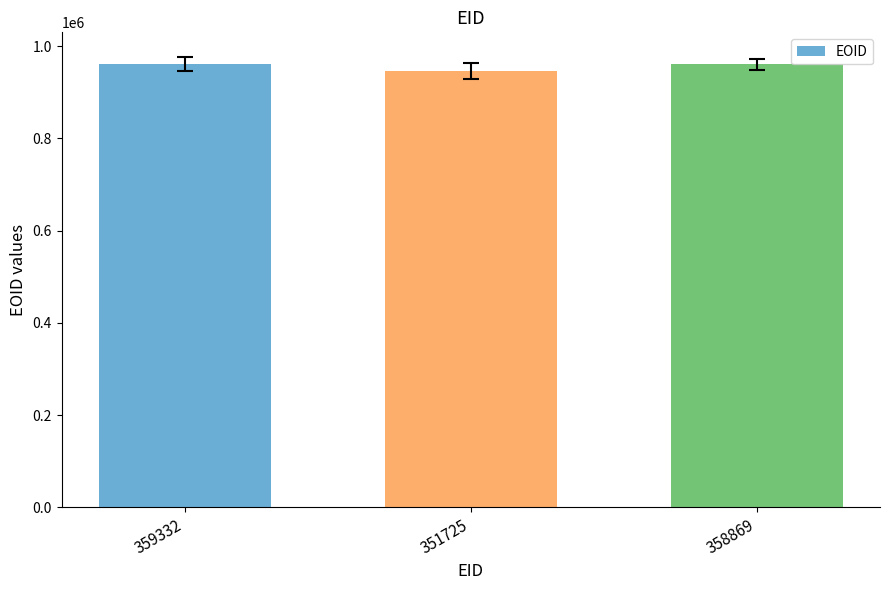

What position from the right is 358869?

1